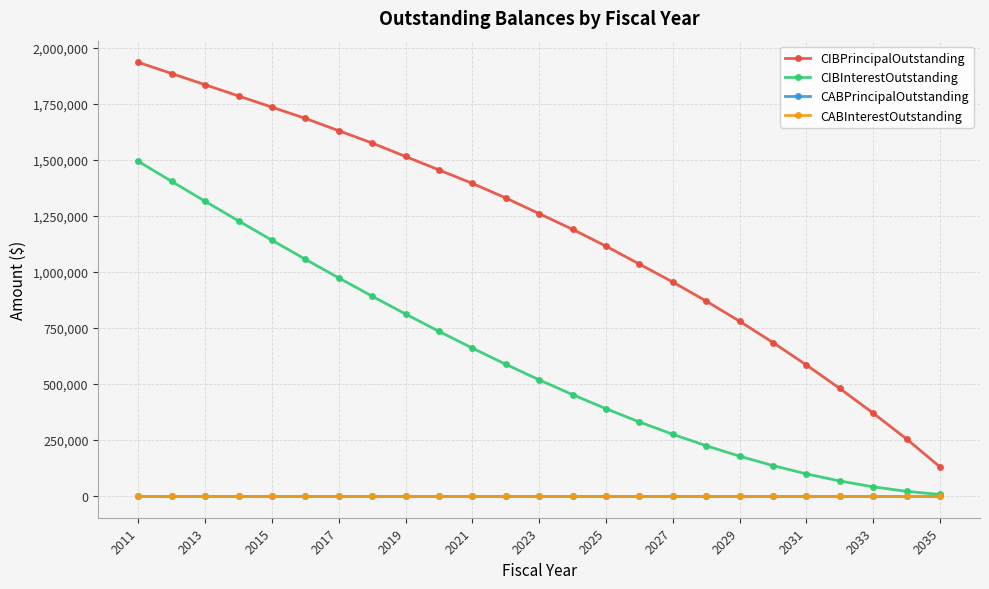

Which series has the largest range (max minus min)?

CIBPrincipalOutstanding